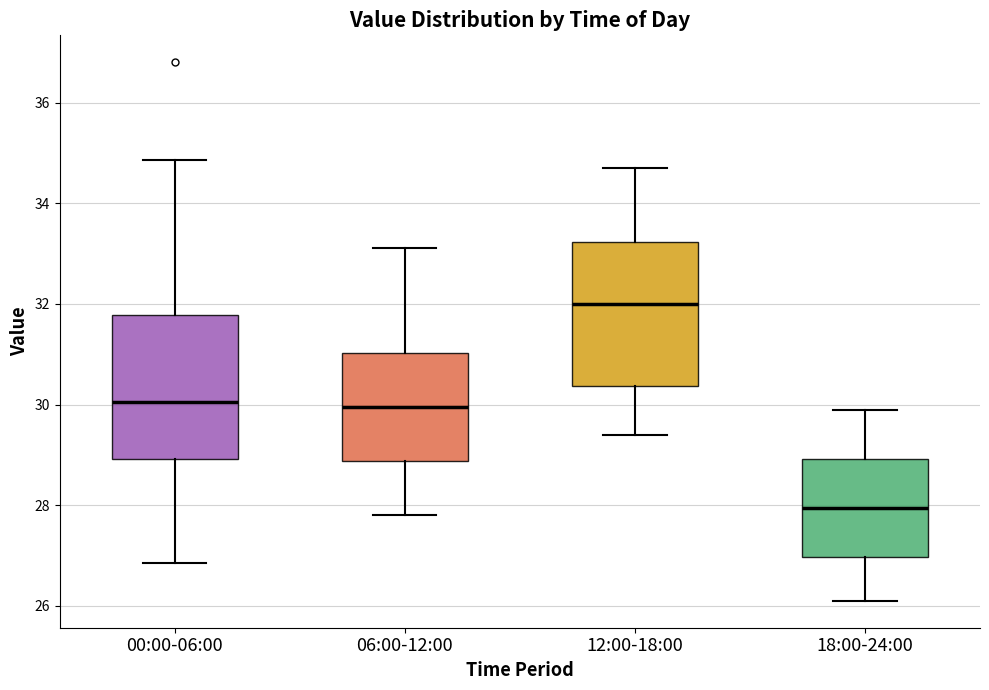

Where does the lower whisker of the box for 18:00-24:00 end on the y-axis? The values are not printed on the chart, so give them approximately, as read against the axis.

26.2